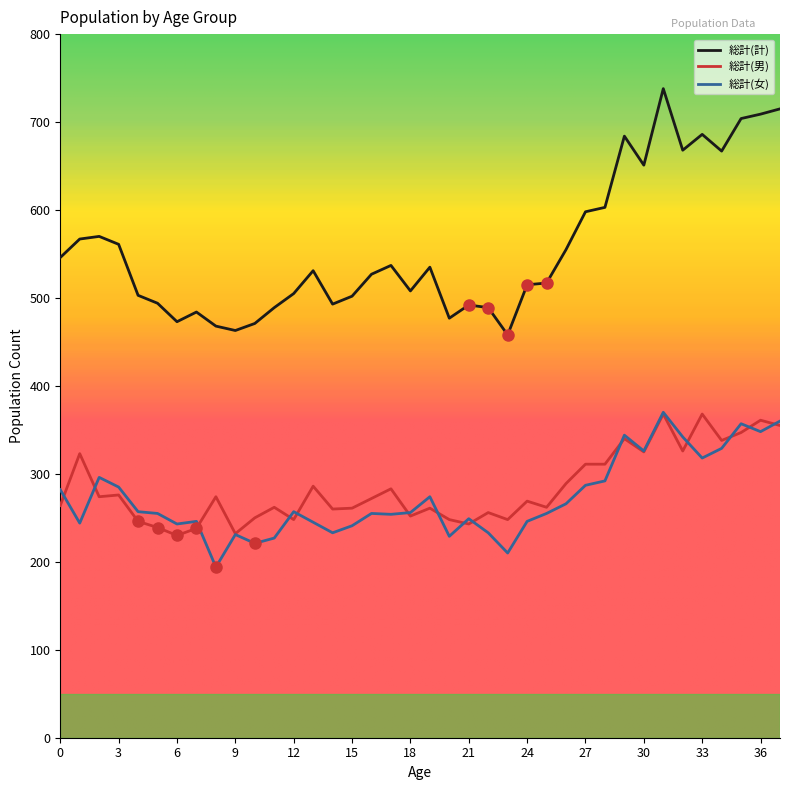

Which series has the largest range (max minus min)?

総計(計)